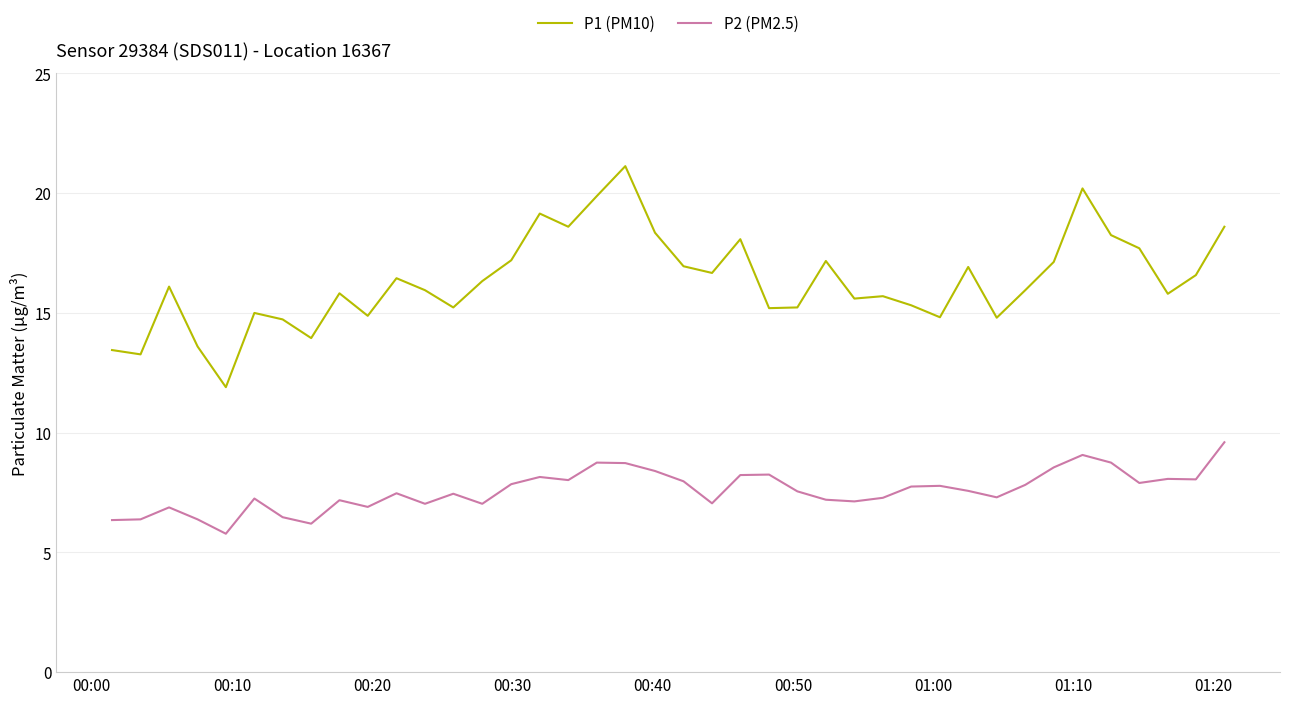

What is the minimum value for P1 (PM10)?

11.9